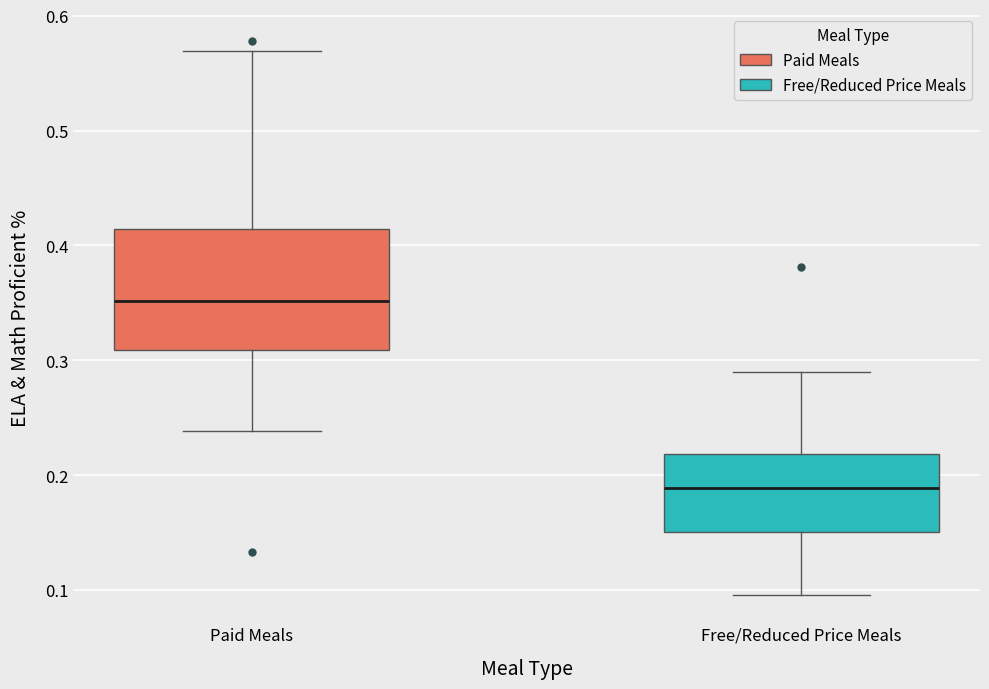

Which box's median line is the highest?

Paid Meals